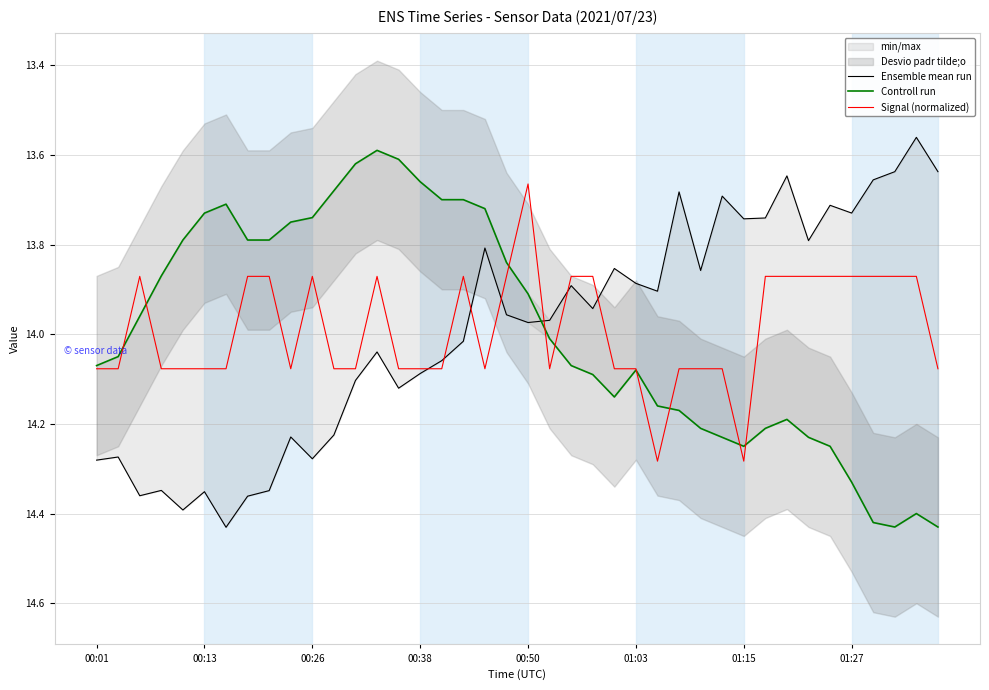

The value of Signal (normalized) at 01:03 is 25.0. True or false?

False